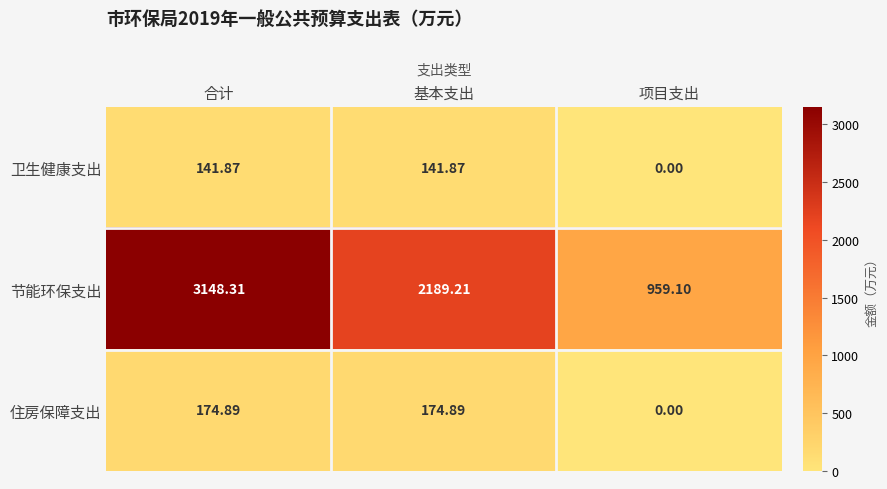

How many values in the 节能环保支出 series are below 2189?

1